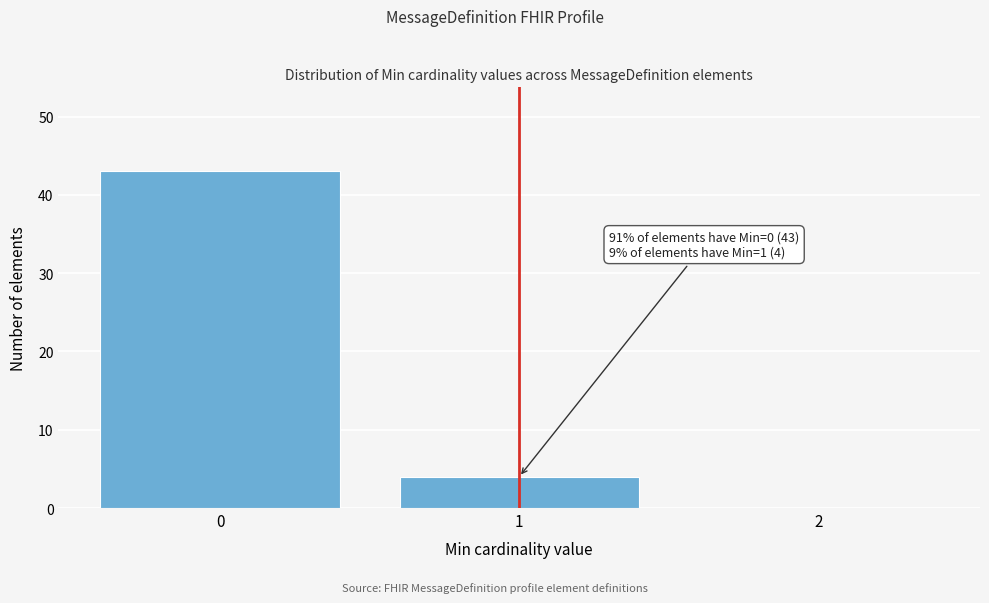

Reading left to right, what are all the values shown in this chart?

0=43	1=4	2=0